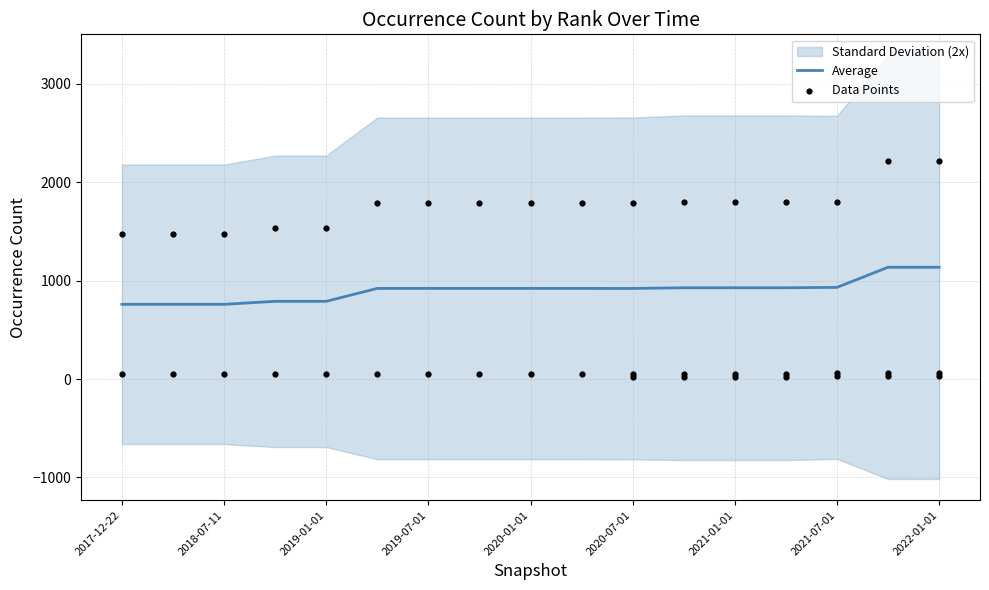

The value of Average at 2018-07-11 is 1180.2. True or false?

False